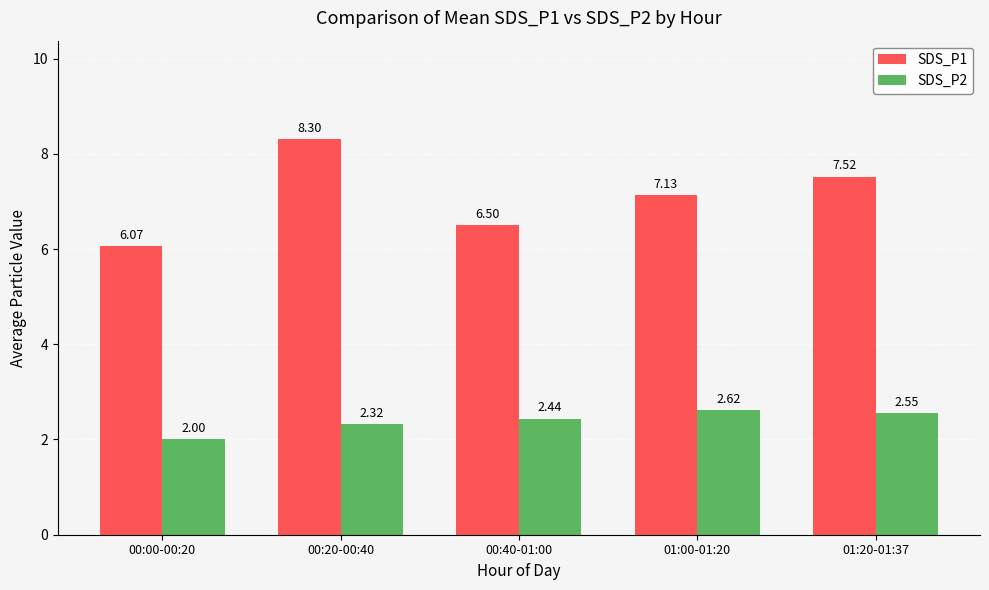

What is the label of the 1st bar from the left?

00:00-00:20